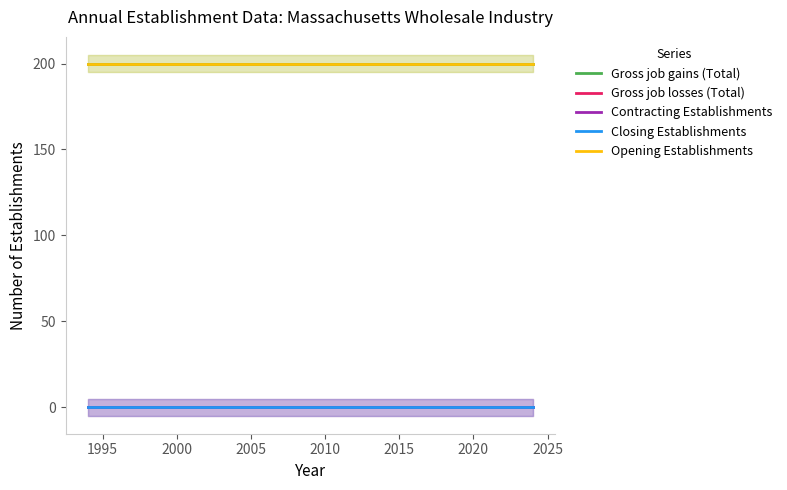

What is the greatest value displayed?

200